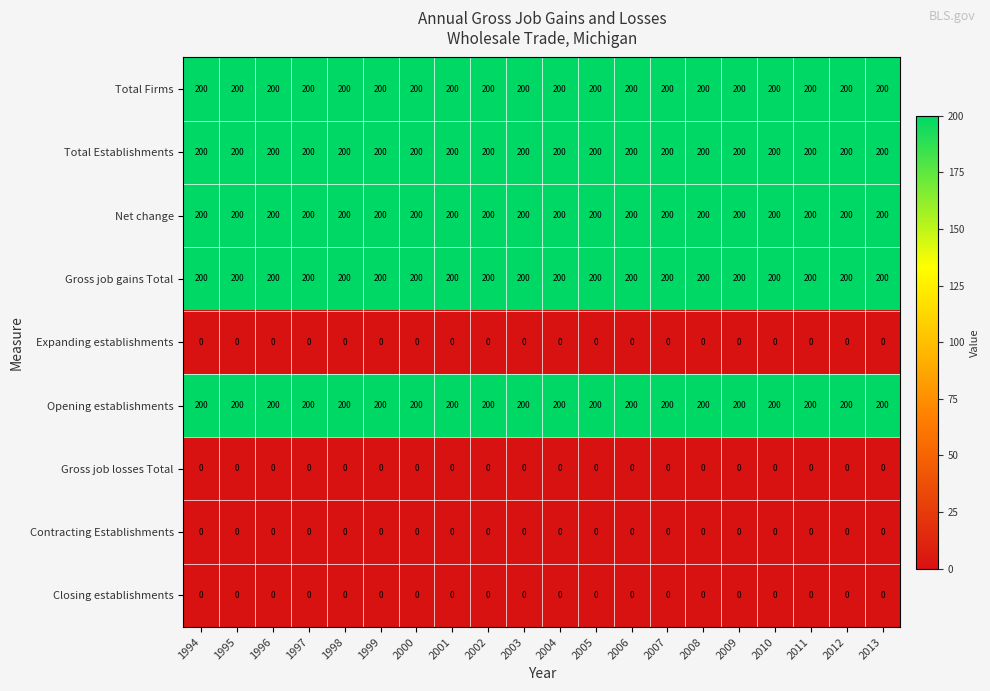

What is the total value across all series at 2009?

1000